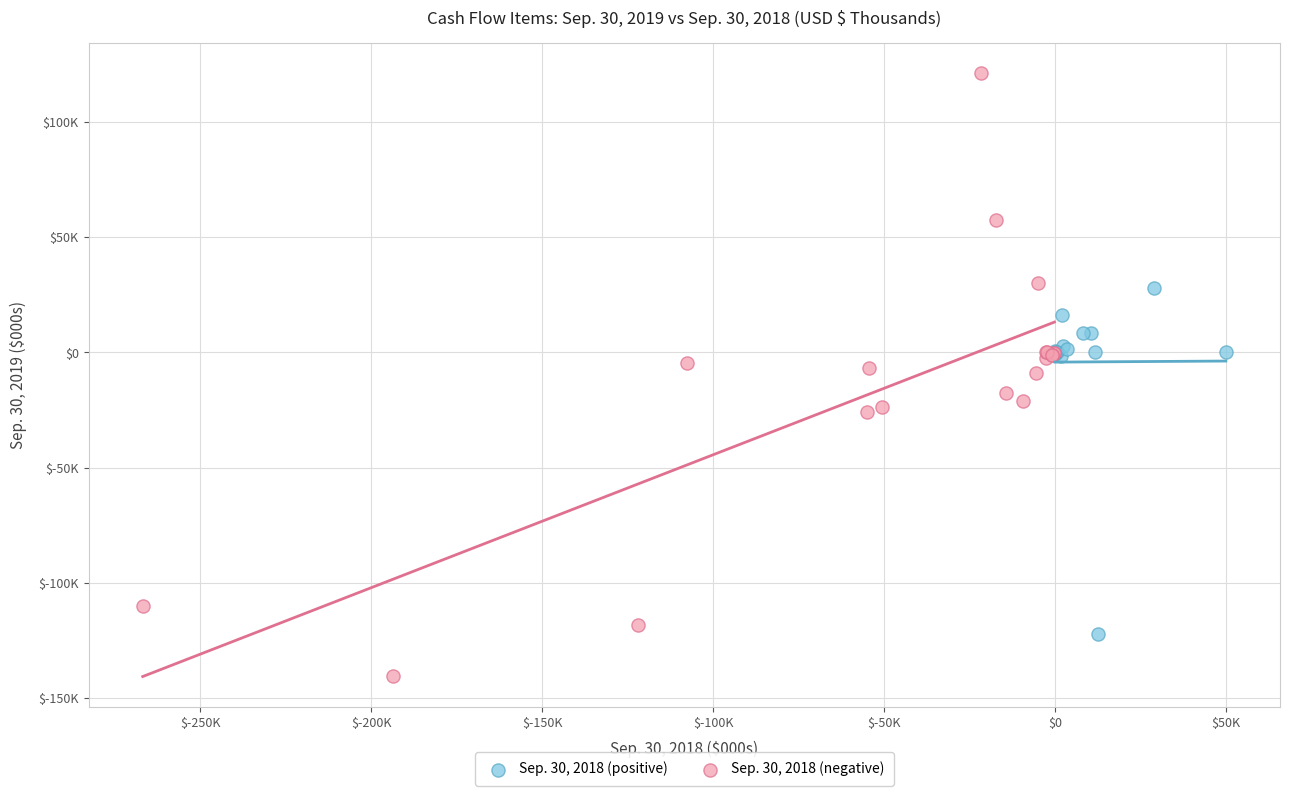

Which series has the largest Y range (max minus min)?

Sep. 30, 2018 (negative)